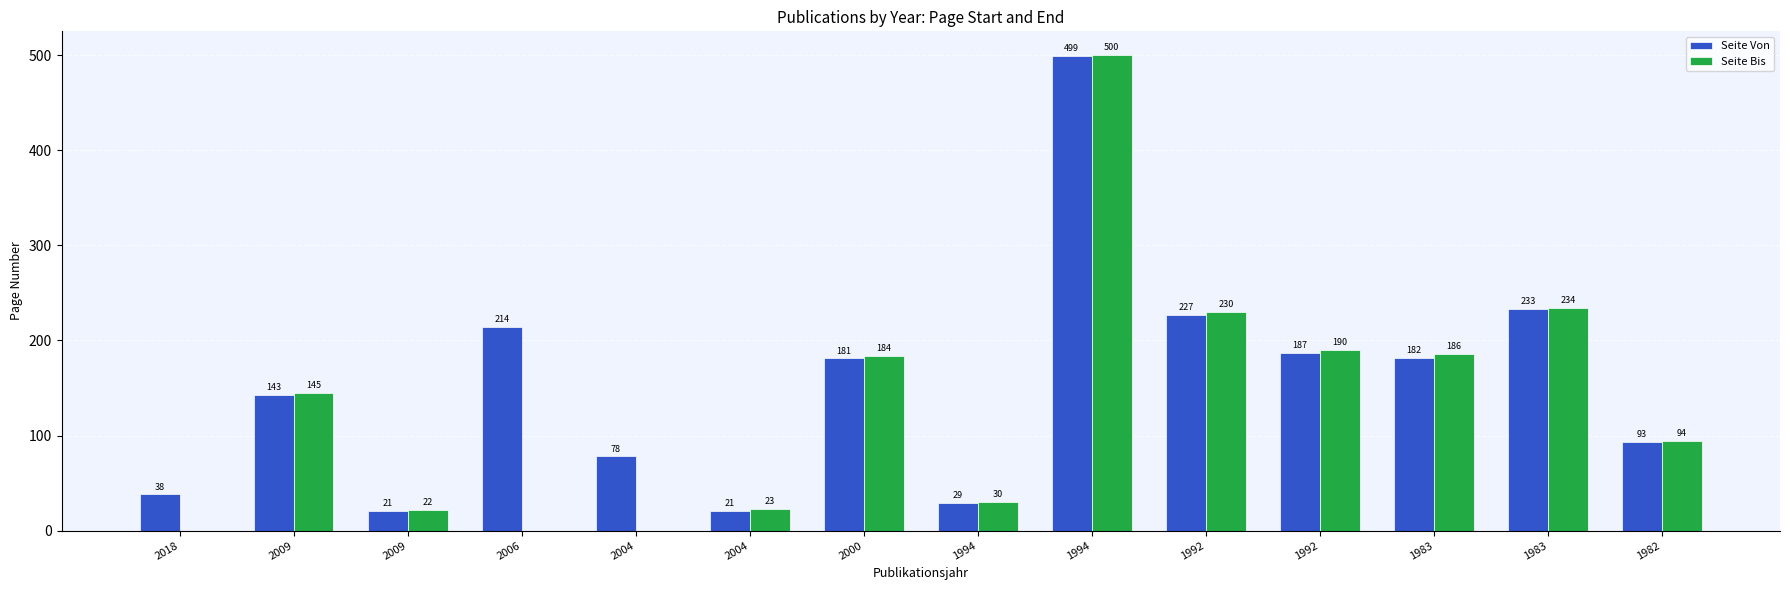

At which category is the sum across all series the highest?

1994